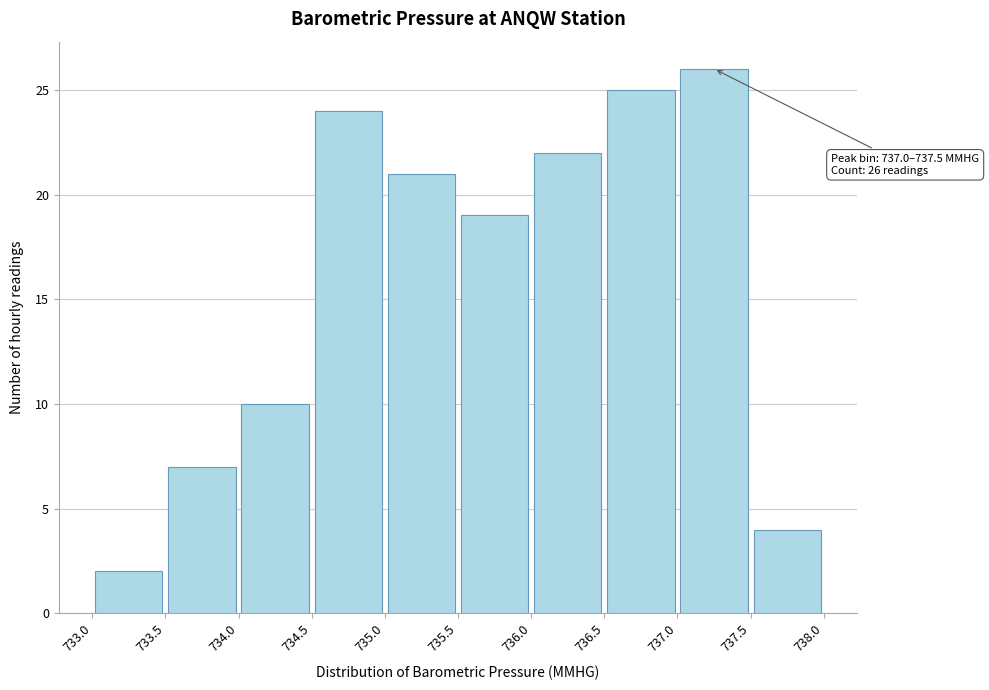

Which range on the x-axis has the tallest bar?

737.0 to 737.5